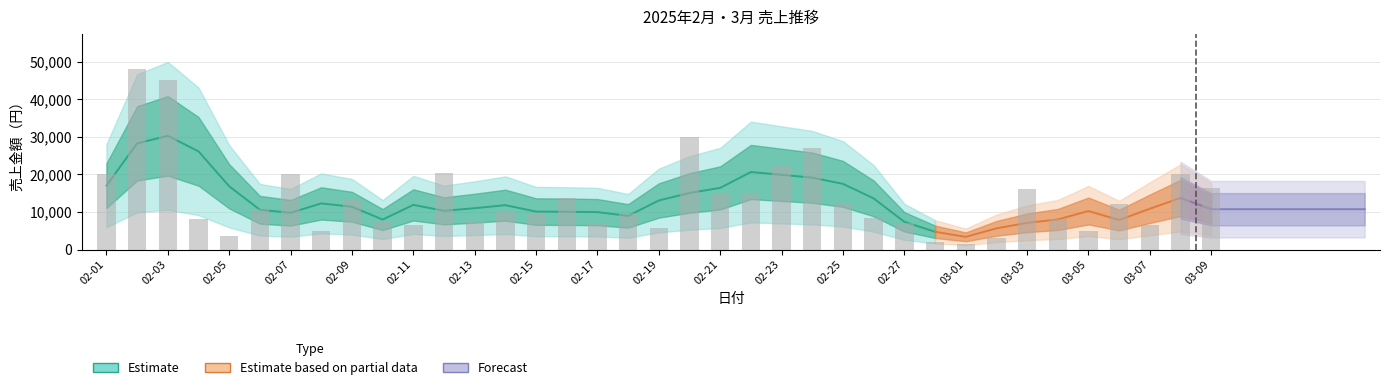

At how many categories does at least one series exceed 29436?

3